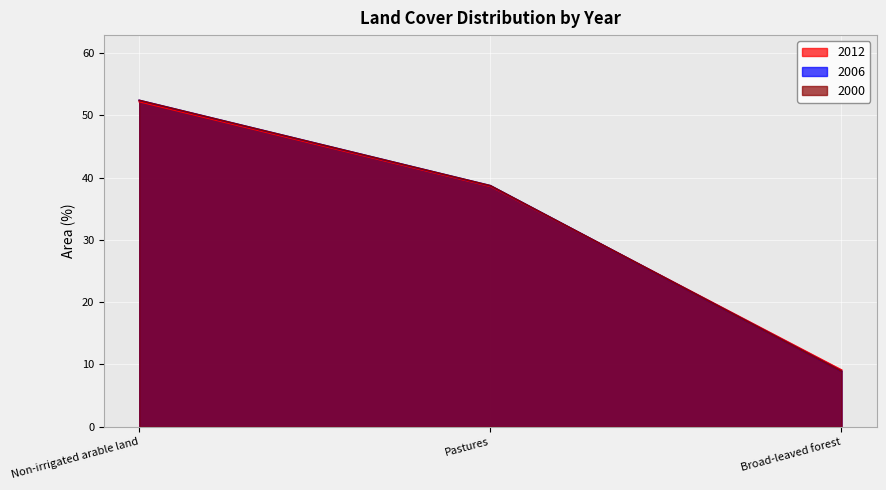

What is the sum of the 2012 values at Non-irrigated arable land and Pastures?

90.8